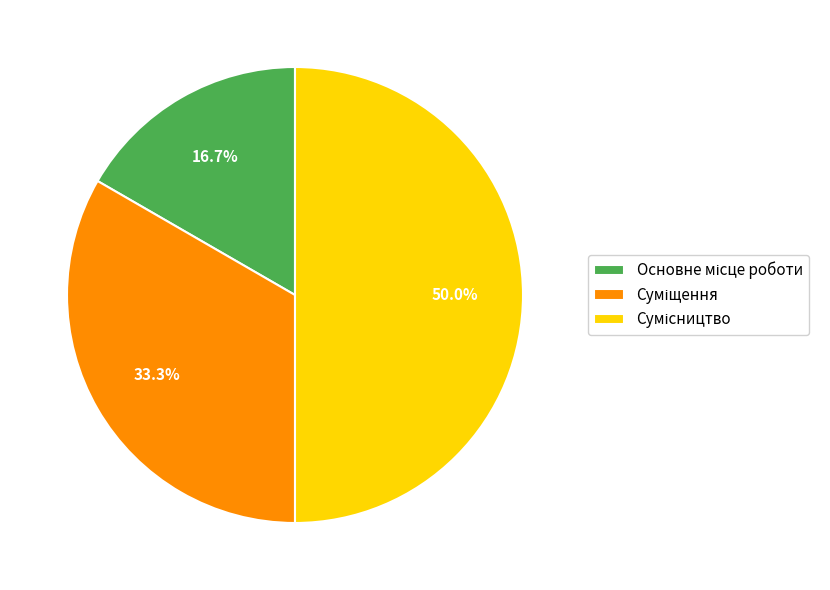

To the nearest percent, what percentage of the pie is Сумісництво?

50%